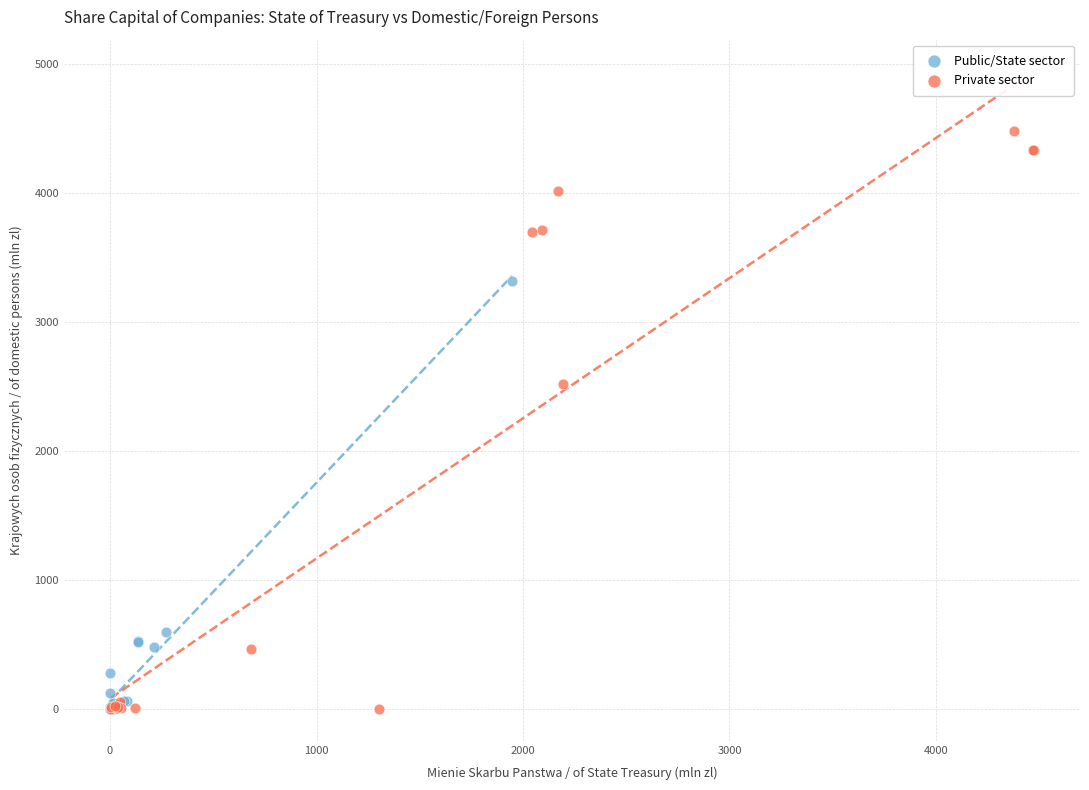

Which series has the widest spread of Y values?

Private sector